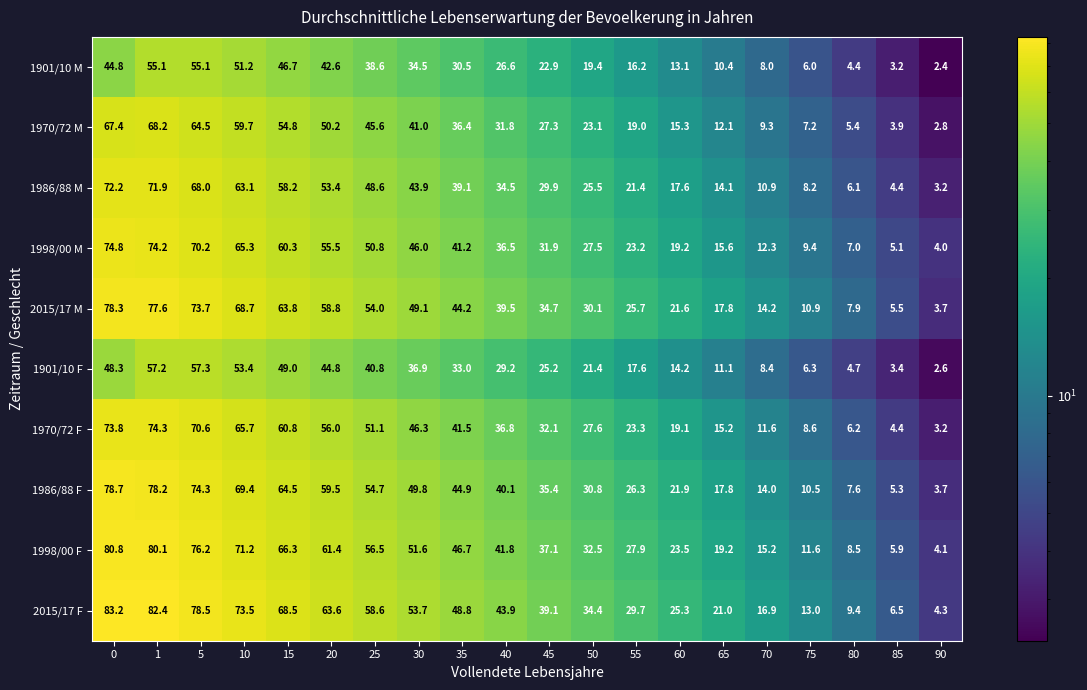

Rank the series at 50 from highest to lowest value.

2015/17 F, 1998/00 F, 1986/88 F, 2015/17 M, 1970/72 F, 1998/00 M, 1986/88 M, 1970/72 M, 1901/10 F, 1901/10 M